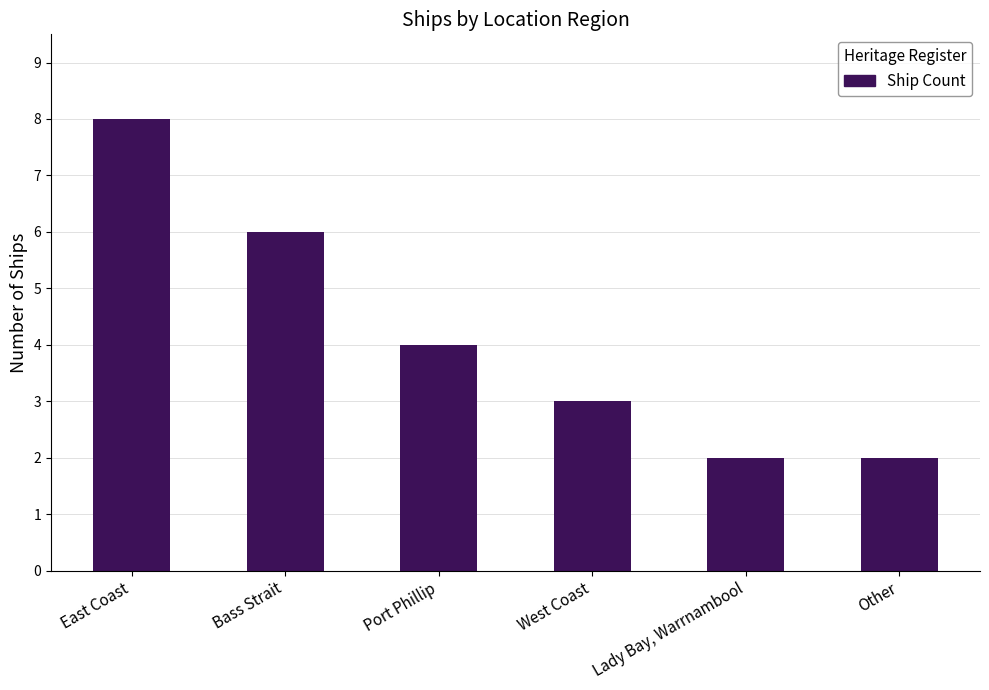

What is the average value?

4